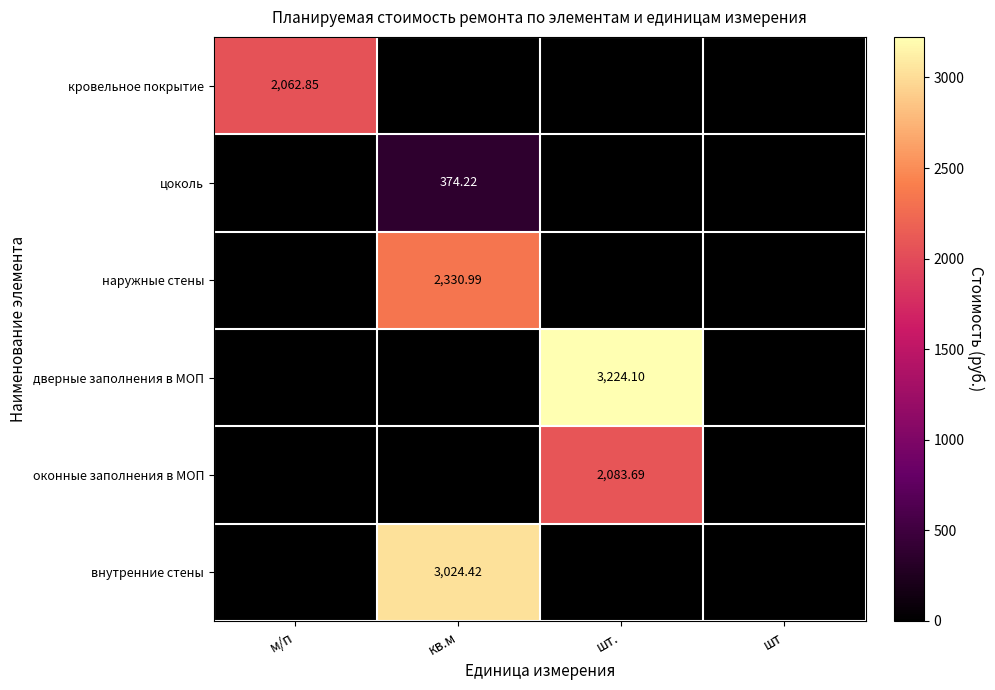

Is the value of внутренние стены at кв.м greater than the value of наружные стены at кв.м?

Yes